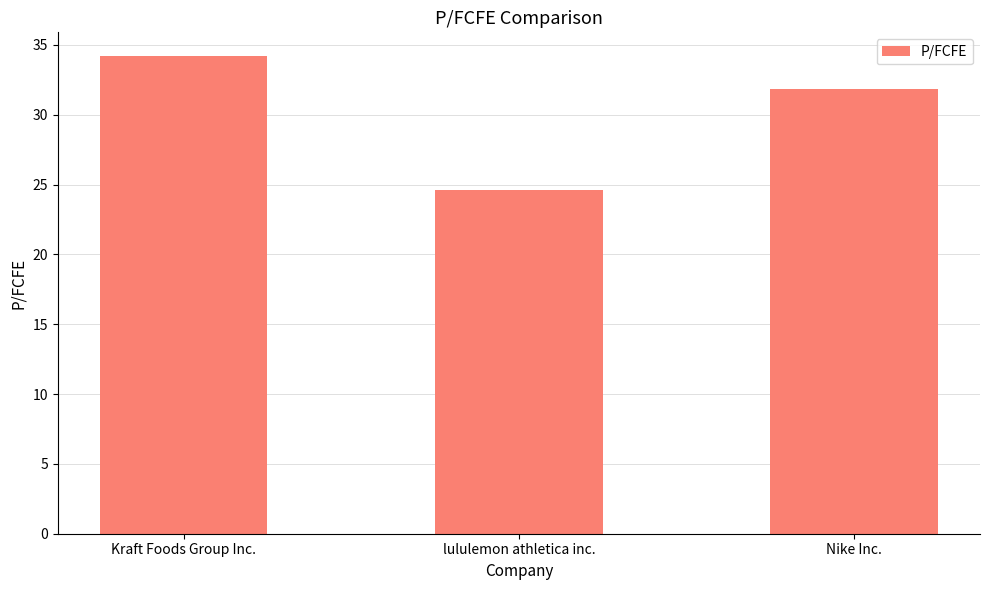

True or false: the data shows 31.9 at Nike Inc..

True